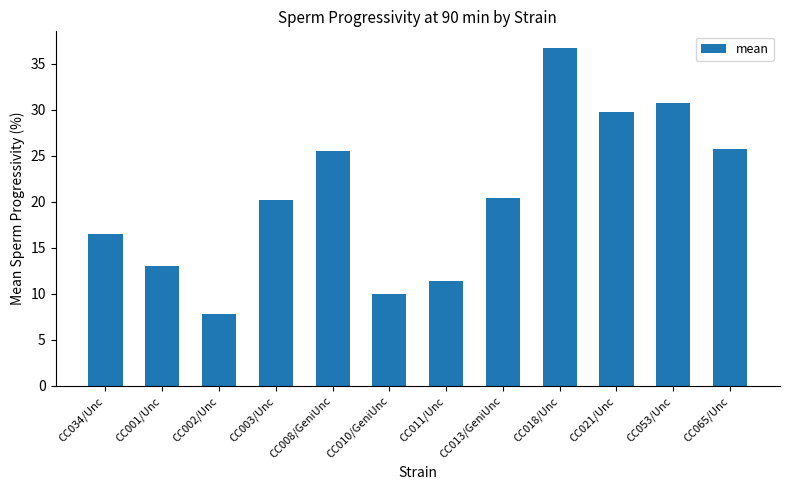

True or false: the data shows 8.8 at CC008/GeniUnc.

False